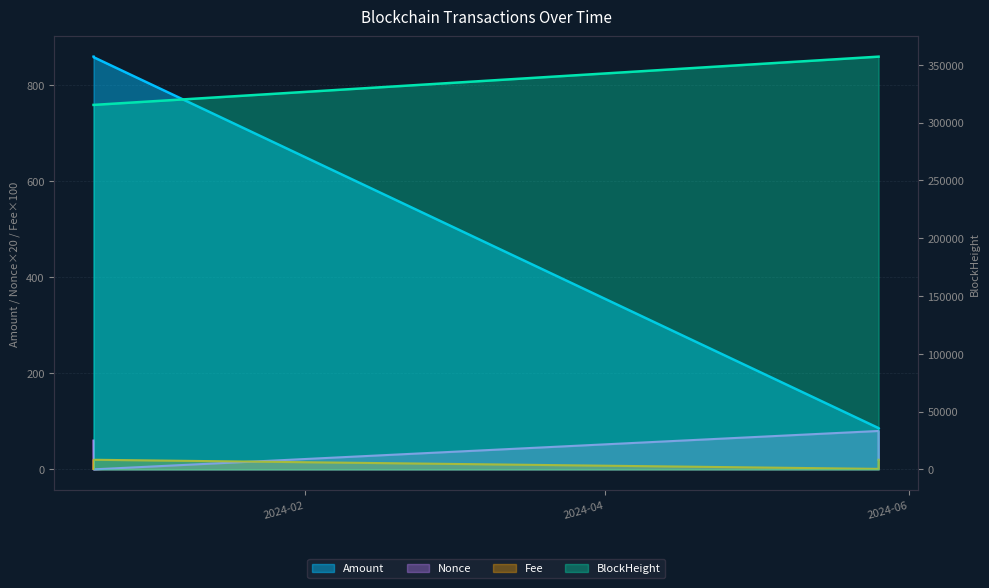

At which category is the sum across all series the highest?

2024-05-25 20:54:00